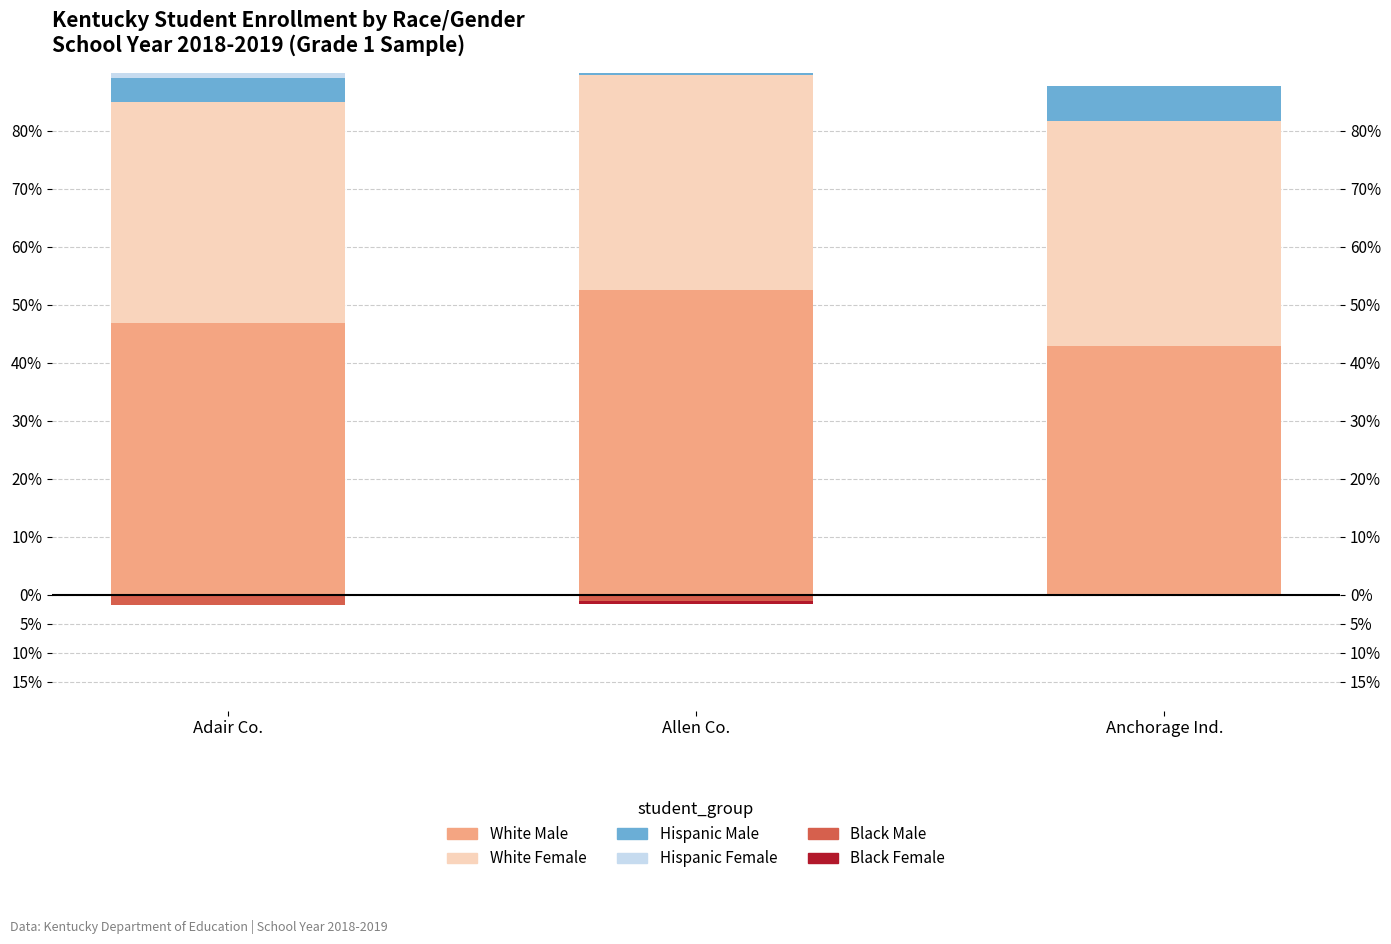

What is the sum of the White Male values at Anchorage Ind. and Allen Co.?

95.4